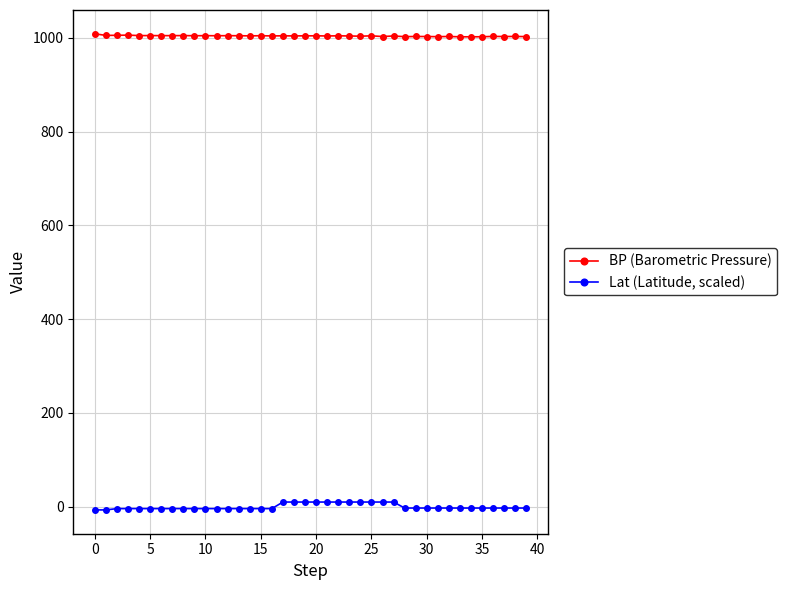

List the series in order of their peak value, lowest first.

Lat (Latitude, scaled), BP (Barometric Pressure)